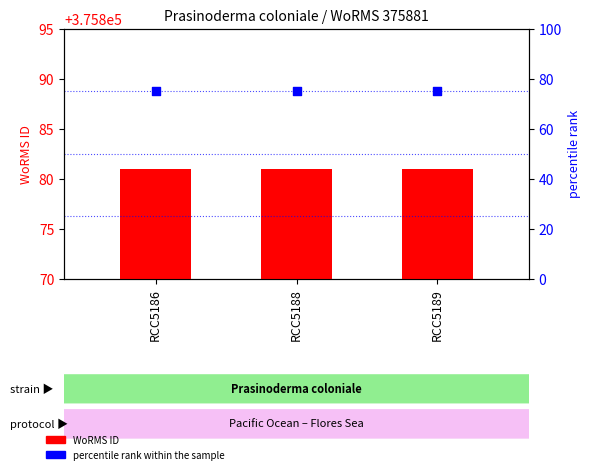

At how many categories does at least one series exceed 78025?

3